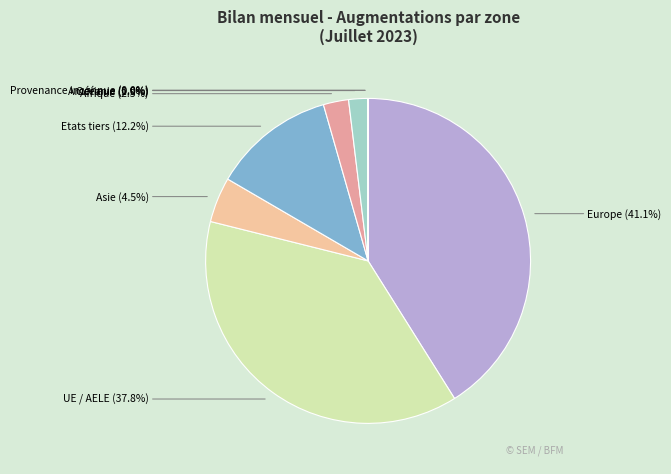

Is UE / AELE the majority of the pie?

No